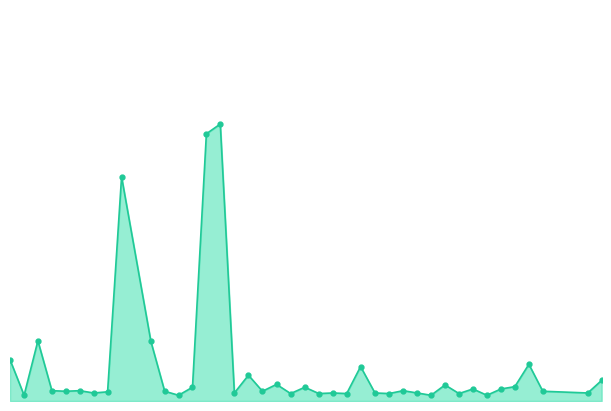

Which label corresponds to the largest value in the chart?

2022/04/21 00:38:02